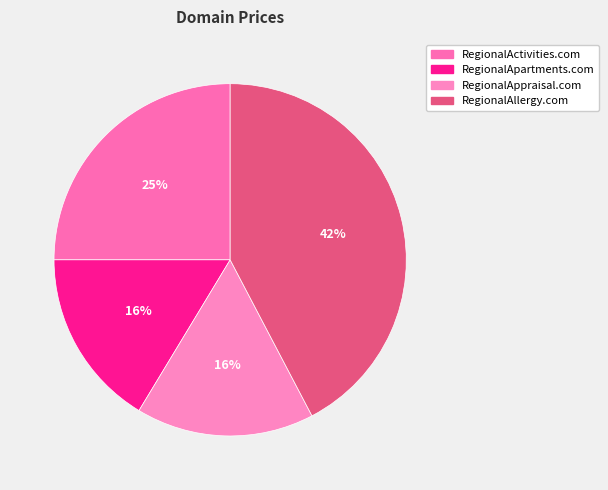

To the nearest percent, what portion does RegionalActivities.com represent?

25%